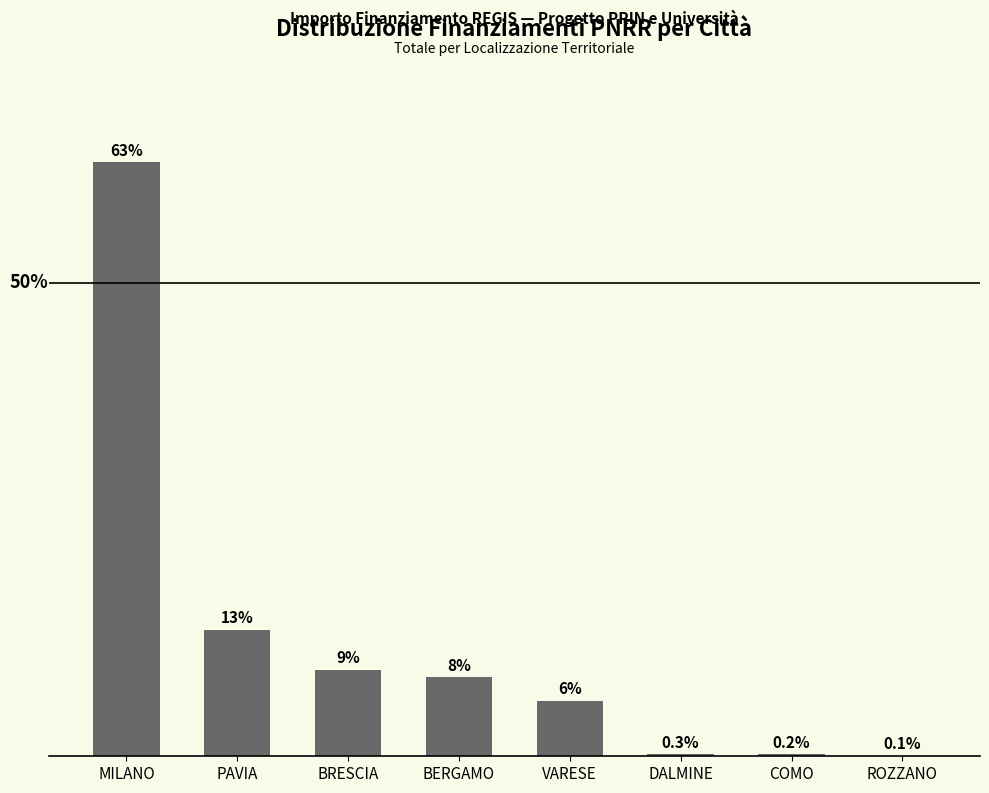

What is the smallest value displayed?

0.1